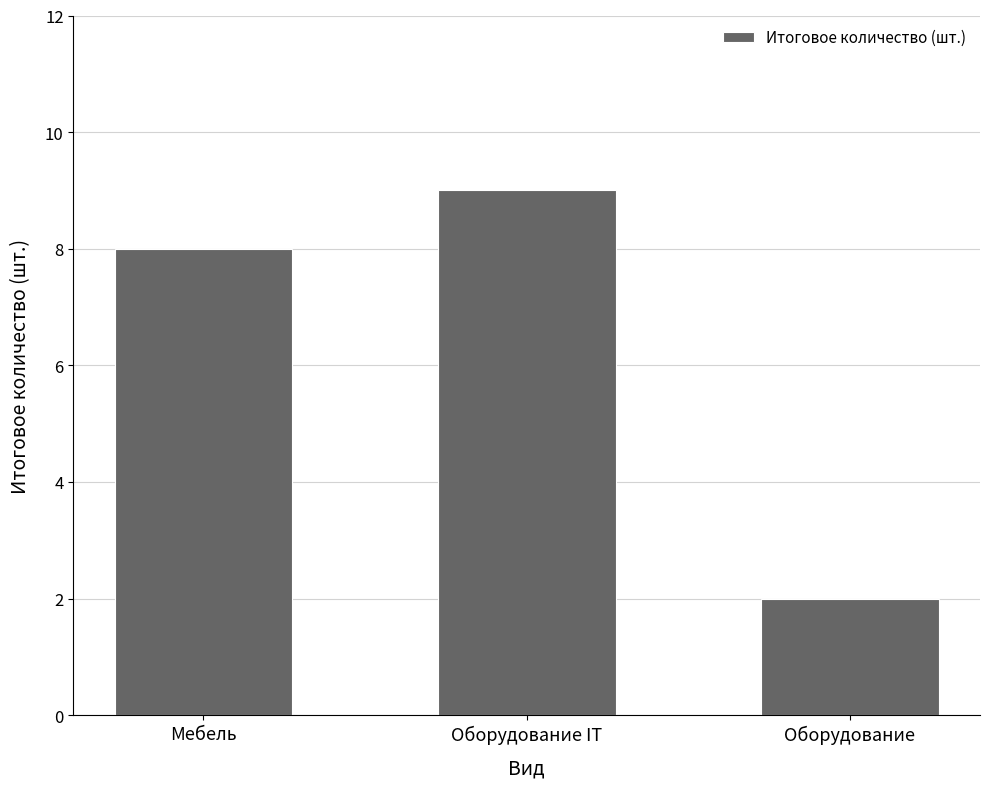

Reading left to right, transcribe all the data shown in this chart.

8	9	2